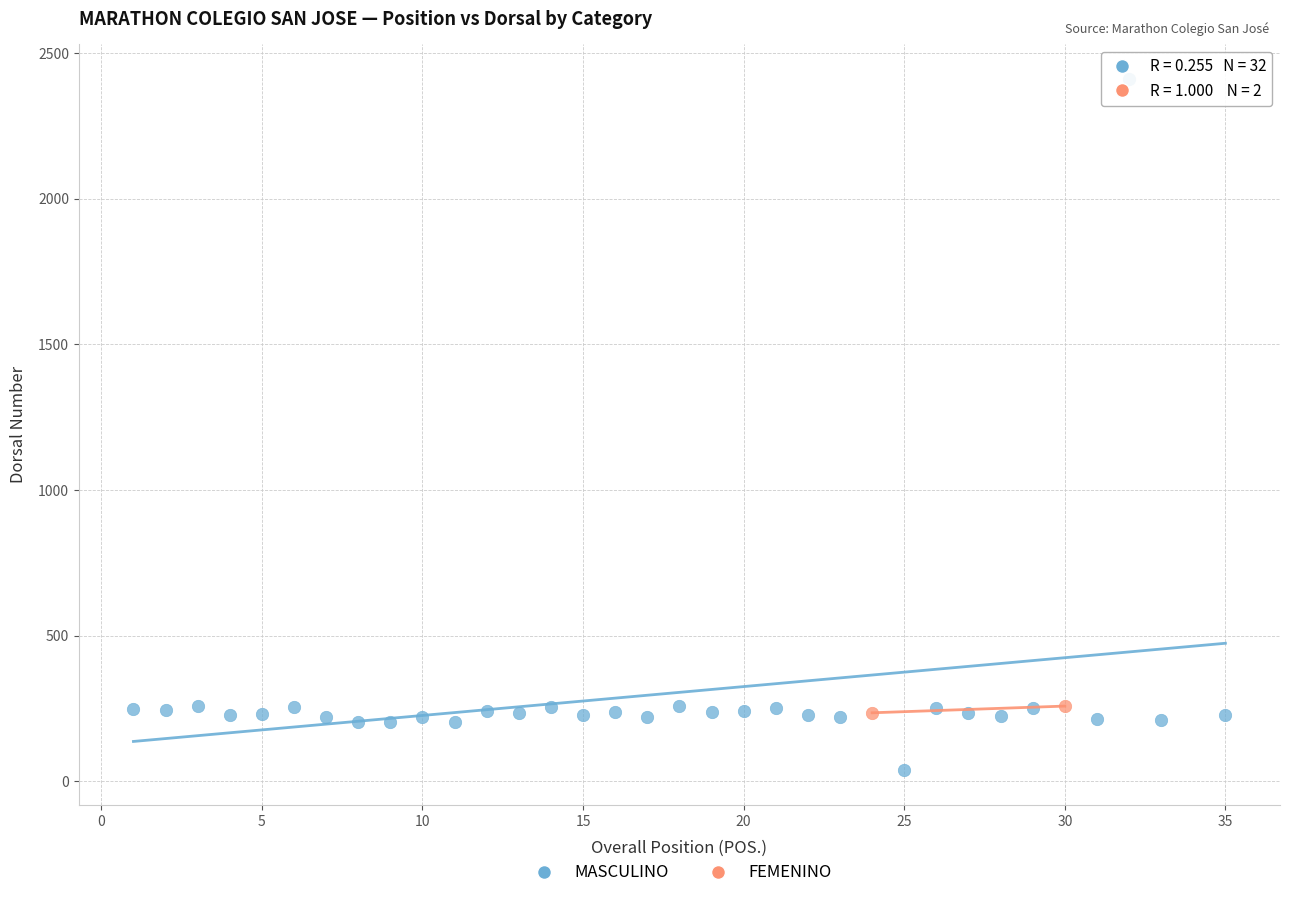

What are all the series names shown in the legend?

MASCULINO, FEMENINO